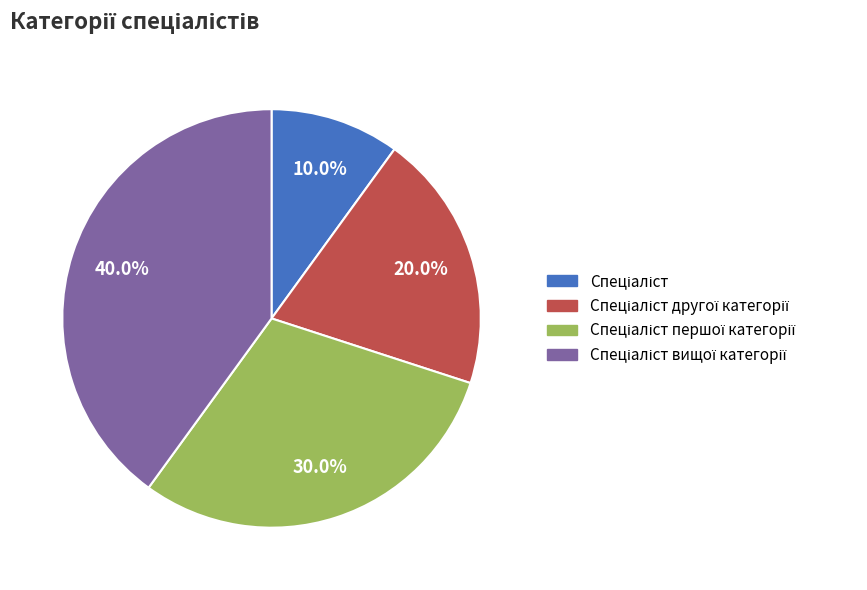

Is there a majority slice in this chart?

No